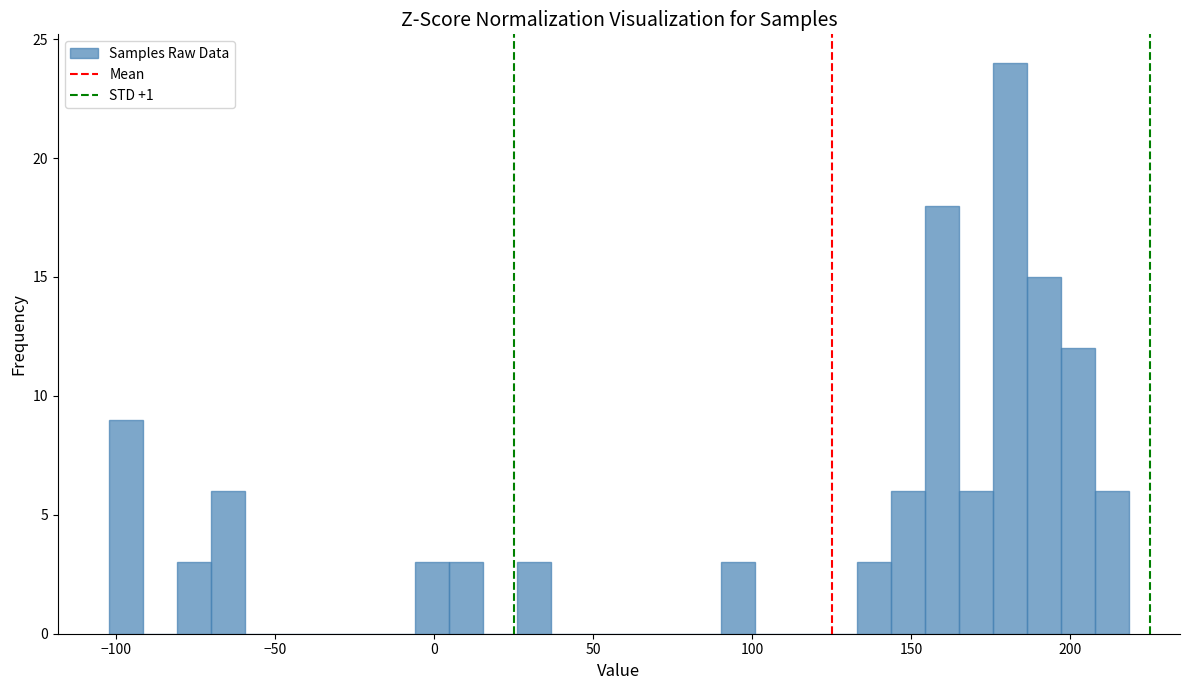

Read against the x-axis, roughly where is the centre of the tallest bar?

180